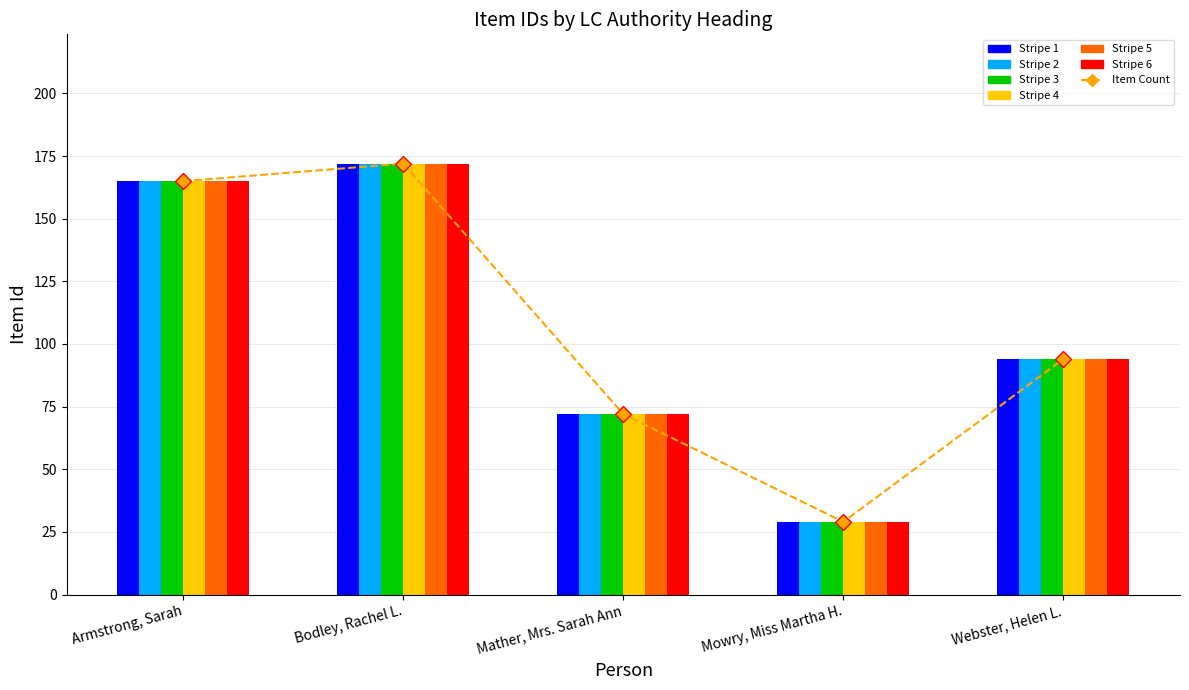

Rank the categories by value from highest to lowest.

Bodley, Rachel L., Armstrong, Sarah, Webster, Helen L., Mather, Mrs. Sarah Ann, Mowry, Miss Martha H.